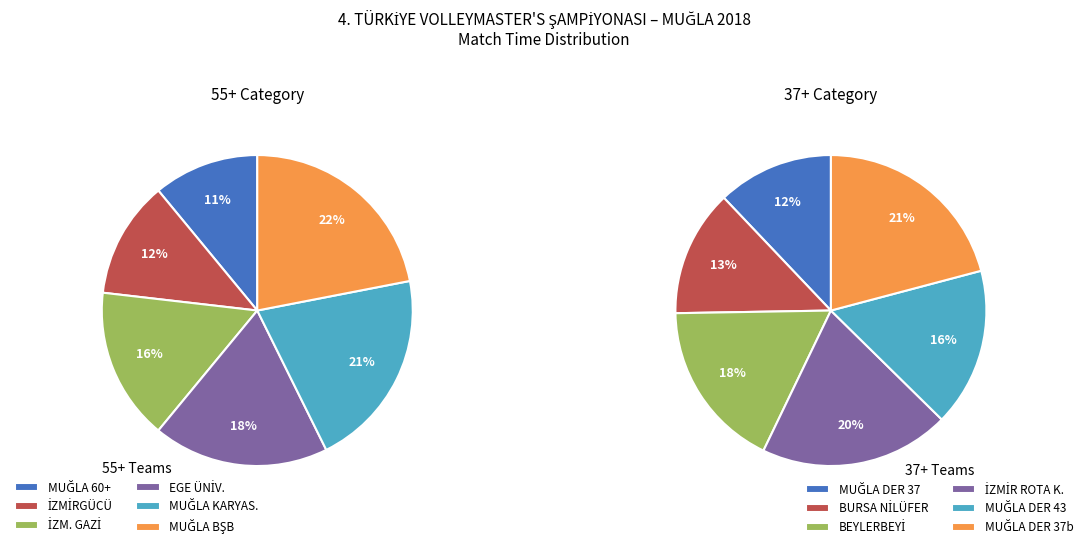

Between İZMİR GAZİ MAST. and MUĞLA 60+, which is larger?

İZMİR GAZİ MAST.